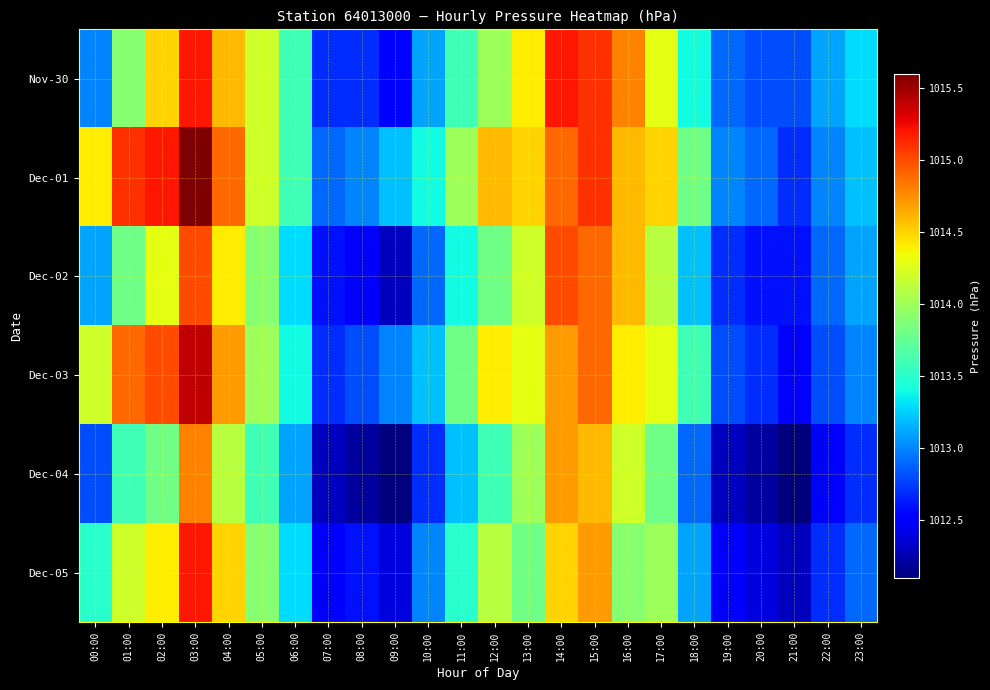

Reading left to right, extract all data points from this chart.

Nov-30: 00:00=1013.0	01:00=1013.9	02:00=1014.5	03:00=1015.2	04:00=1014.6	05:00=1014.2	06:00=1013.6	07:00=1012.7	08:00=1012.7	09:00=1012.5	10:00=1013.1	11:00=1013.6	12:00=1014.0	13:00=1014.4	14:00=1015.2	15:00=1015.1	16:00=1014.8	17:00=1014.3	18:00=1013.4	19:00=1012.9	20:00=1012.8	21:00=1012.8	22:00=1013.1	23:00=1013.3
Dec-01: 00:00=1014.4	01:00=1015.1	02:00=1015.2	03:00=1015.6	04:00=1014.9	05:00=1014.2	06:00=1013.6	07:00=1012.9	08:00=1013.0	09:00=1013.2	10:00=1013.4	11:00=1014.0	12:00=1014.6	13:00=1014.5	14:00=1014.9	15:00=1015.1	16:00=1014.6	17:00=1014.5	18:00=1013.8	19:00=1013.0	20:00=1012.9	21:00=1012.7	22:00=1013.0	23:00=1013.2
Dec-02: 00:00=1013.1	01:00=1013.8	02:00=1014.3	03:00=1015.0	04:00=1014.4	05:00=1013.9	06:00=1013.3	07:00=1012.6	08:00=1012.5	09:00=1012.3	10:00=1012.9	11:00=1013.4	12:00=1013.8	13:00=1014.2	14:00=1015.0	15:00=1014.9	16:00=1014.6	17:00=1014.1	18:00=1013.2	19:00=1012.7	20:00=1012.6	21:00=1012.6	22:00=1012.9	23:00=1013.1
Dec-03: 00:00=1014.2	01:00=1014.9	02:00=1015.0	03:00=1015.4	04:00=1014.7	05:00=1014.0	06:00=1013.4	07:00=1012.7	08:00=1012.8	09:00=1013.0	10:00=1013.2	11:00=1013.8	12:00=1014.4	13:00=1014.3	14:00=1014.7	15:00=1014.9	16:00=1014.4	17:00=1014.3	18:00=1013.6	19:00=1012.8	20:00=1012.7	21:00=1012.5	22:00=1012.8	23:00=1013.0
Dec-04: 00:00=1012.8	01:00=1013.6	02:00=1013.8	03:00=1014.8	04:00=1014.1	05:00=1013.6	06:00=1013.1	07:00=1012.3	08:00=1012.2	09:00=1012.1	10:00=1012.7	11:00=1013.2	12:00=1013.6	13:00=1014.0	14:00=1014.7	15:00=1014.6	16:00=1014.2	17:00=1013.8	18:00=1012.9	19:00=1012.3	20:00=1012.2	21:00=1012.1	22:00=1012.5	23:00=1012.7
Dec-05: 00:00=1013.5	01:00=1014.2	02:00=1014.4	03:00=1015.2	04:00=1014.5	05:00=1013.9	06:00=1013.3	07:00=1012.5	08:00=1012.6	09:00=1012.4	10:00=1013.0	11:00=1013.5	12:00=1014.1	13:00=1013.8	14:00=1014.5	15:00=1014.7	16:00=1013.9	17:00=1014.0	18:00=1013.1	19:00=1012.5	20:00=1012.4	21:00=1012.3	22:00=1012.7	23:00=1012.9